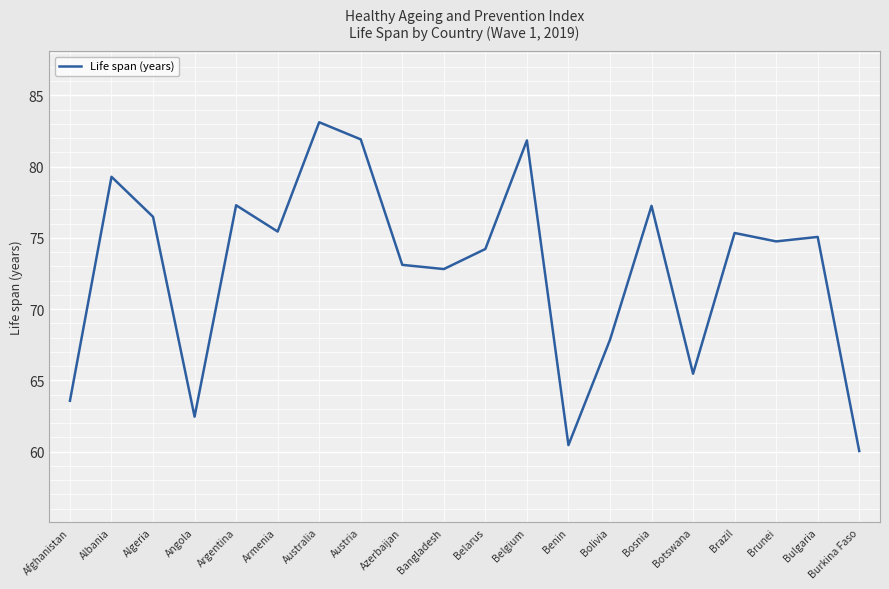

How many series are shown in this chart?

1